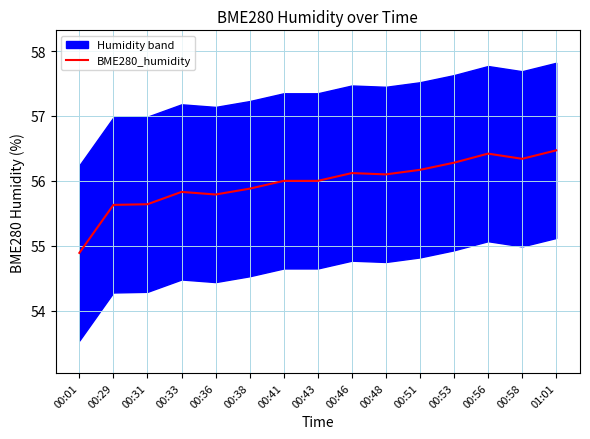

True or false: the data has more than 0 interior local peaks.

True